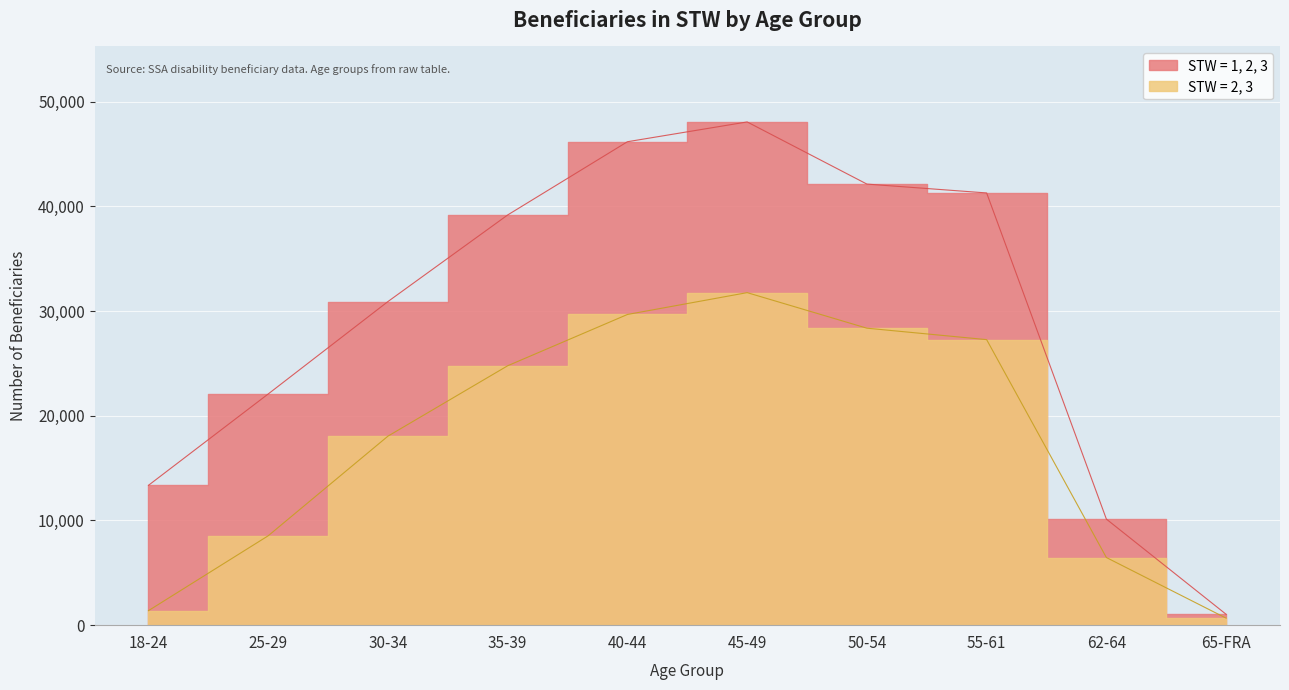

Read the STW = 2, 3 value at 18-24.

1387